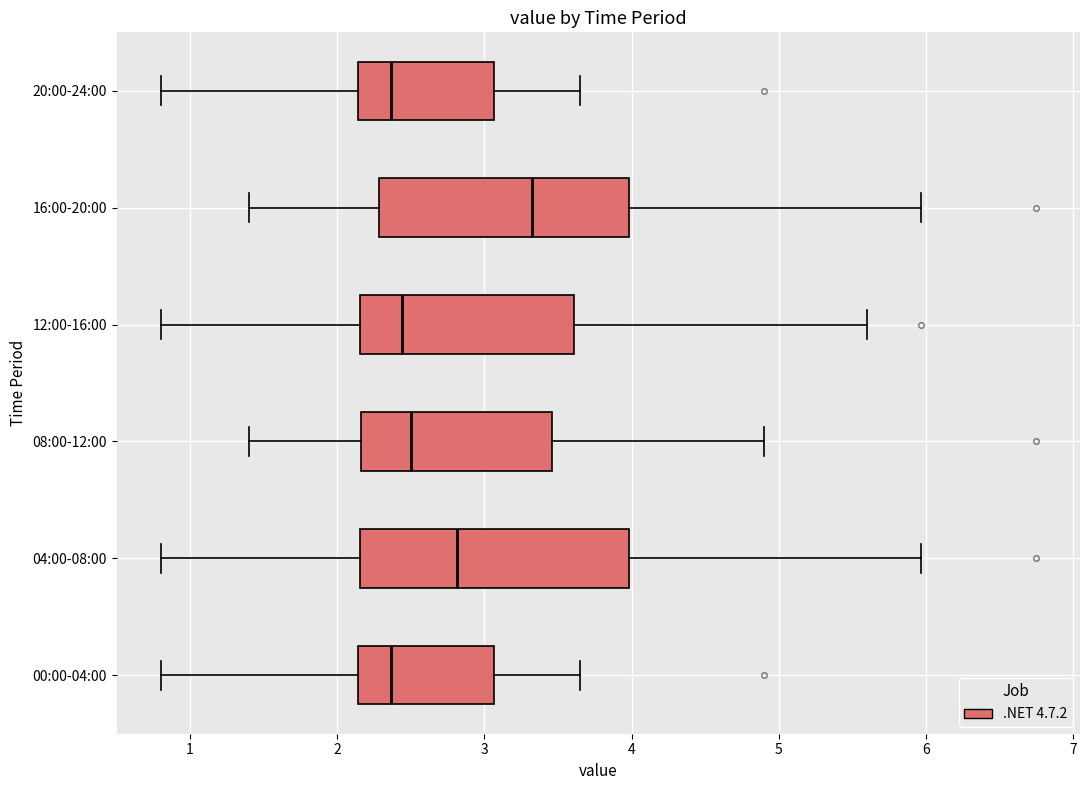

Where does the left whisker of the box for 16:00-20:00 end on the x-axis? The values are not printed on the chart, so give them approximately, as read against the axis.

1.4